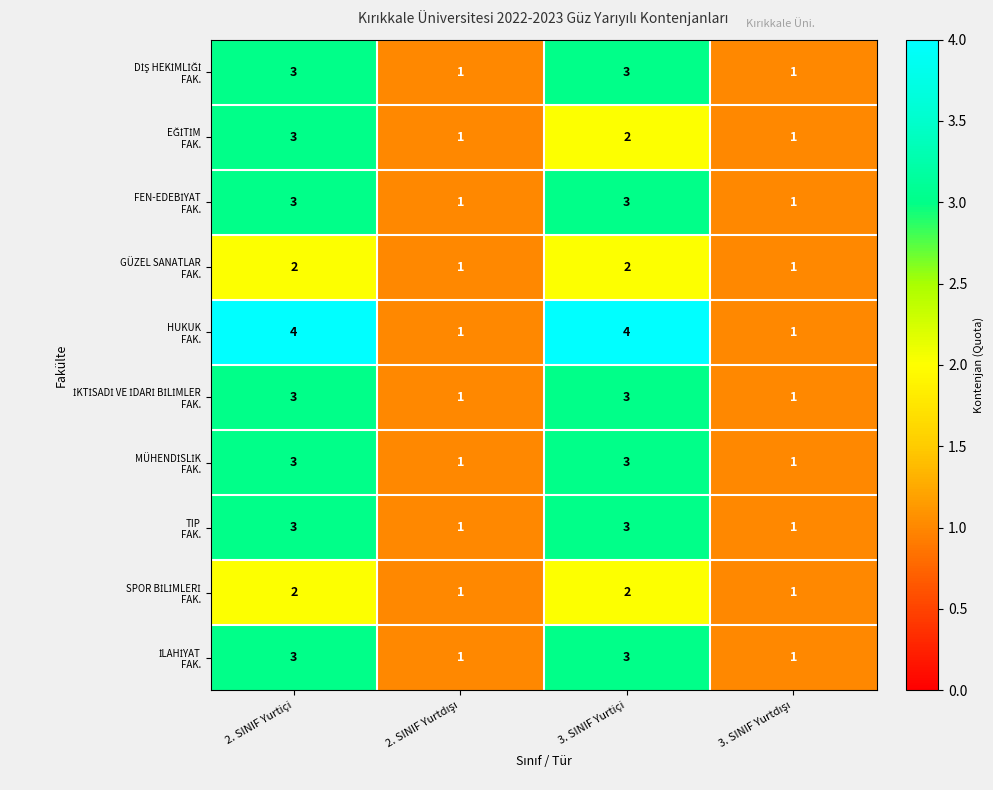

What is the spread (max minus min) of values at 3. SINIF Yurtiçi?

2